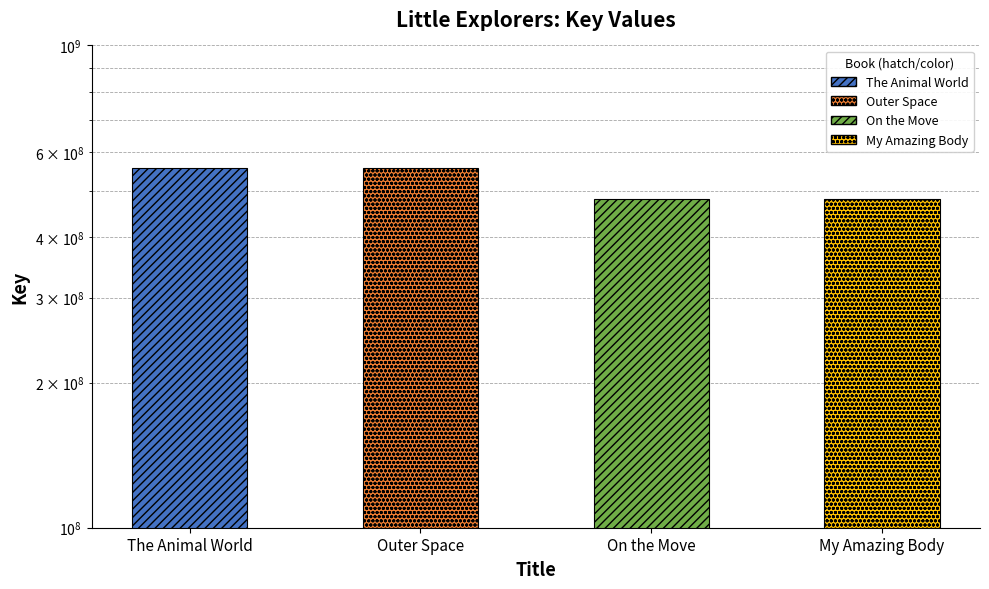

Reading left to right, what are all the values shown in this chart?

The Animal World=556847578	Outer Space=556847610	On the Move=480390216	My Amazing Body=480390185